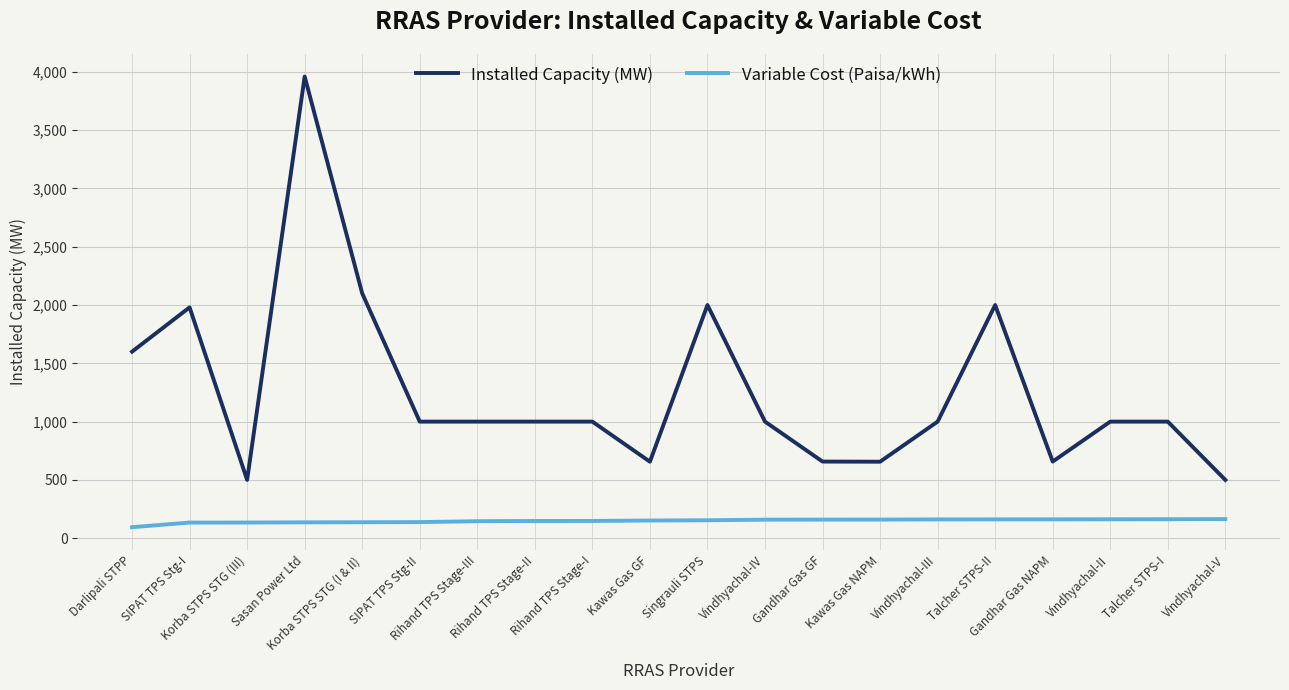

True or false: Installed Capacity (MW) has more than 1 interior local peaks.

True